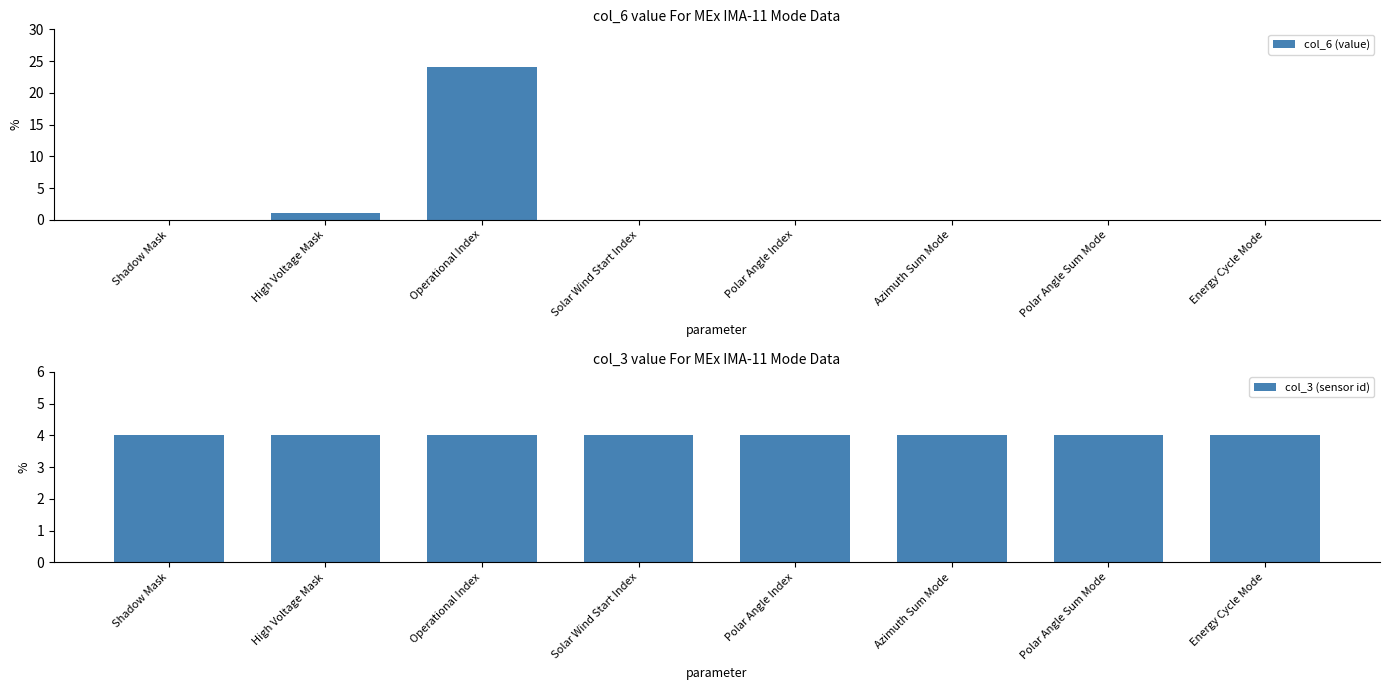

The col_6 (value) series shows 16 at Energy Cycle Mode. True or false?

False